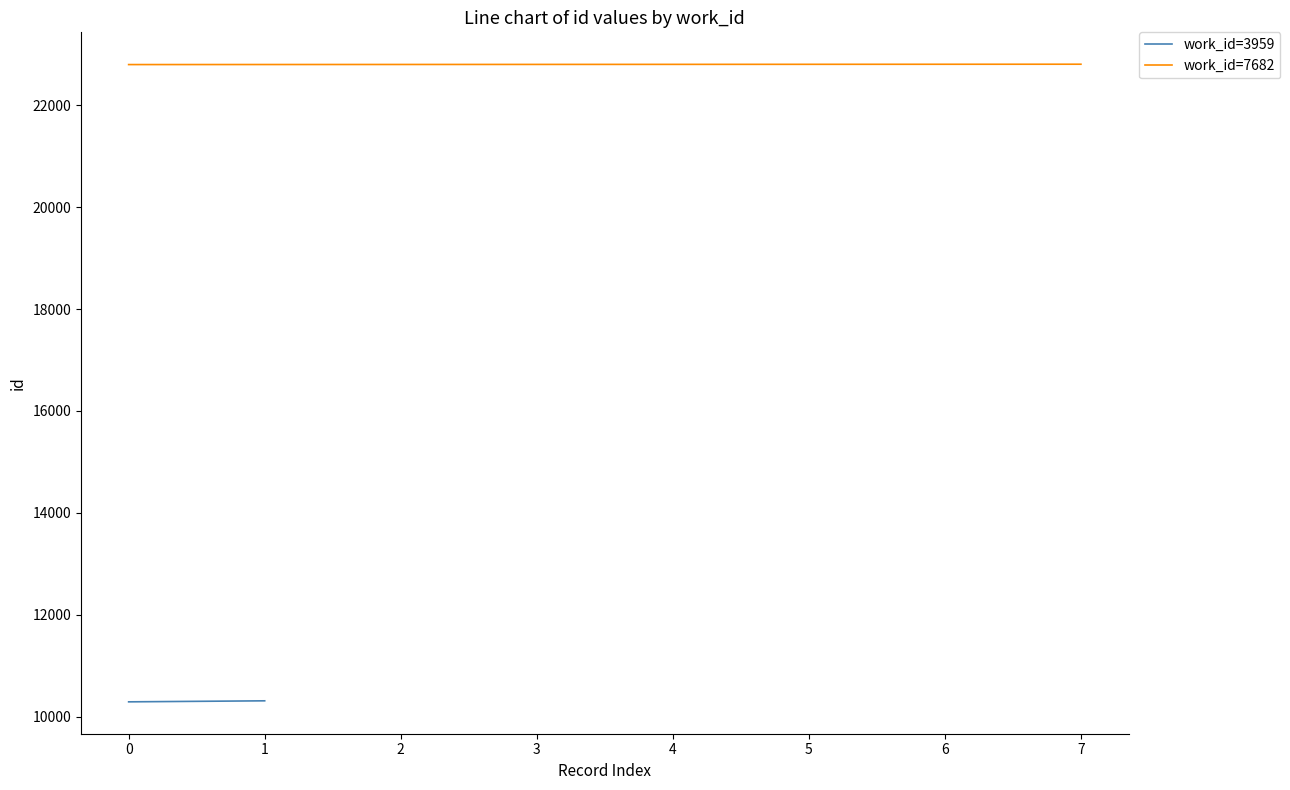

What is the value of the 8th point from the left?

22803